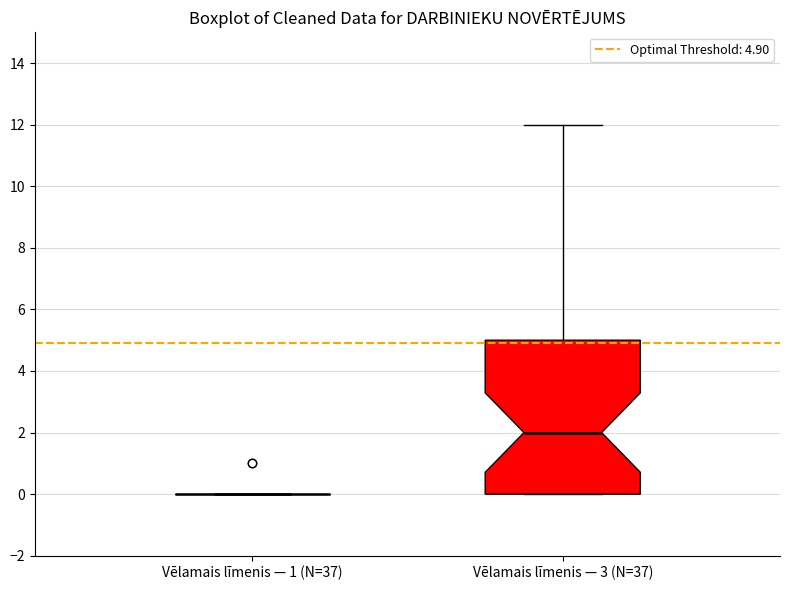

Which box is the tallest, from its lower edge to its upper edge?

Vēlamais līmenis — 3 (N=37)